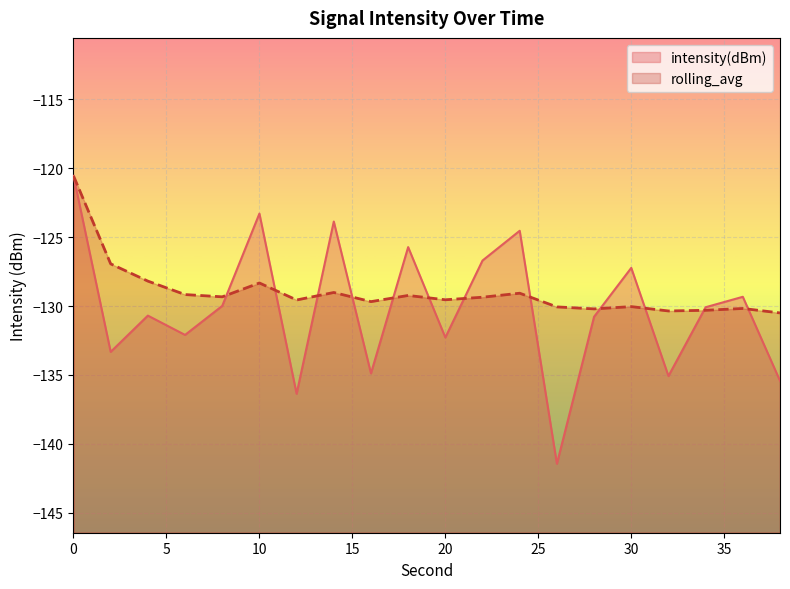

Rank the series at 14 from lowest to highest value.

rolling_avg, intensity(dBm)